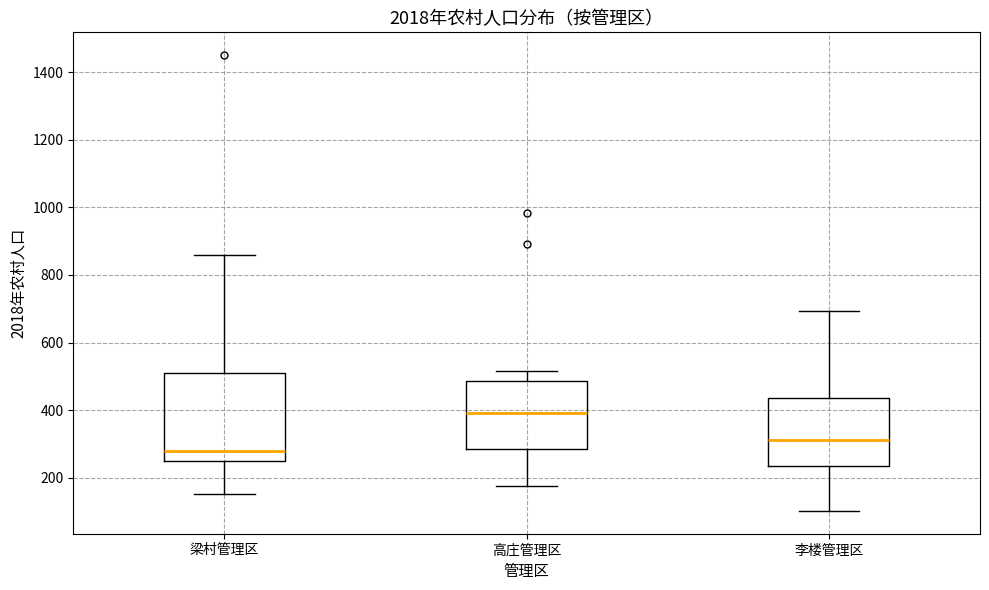

Reading left to right, transcribe this box plot: for each box, give where its median line is, the range the box spans, and where its two whiskers end, as read against the y-axis. The values are not printed on the chart, so give them approximately, as read against the axis.

梁村管理区: median 280, box 240 to 500, whiskers 160 to 860
高庄管理区: median 400, box 280 to 480, whiskers 180 to 520
李楼管理区: median 320, box 240 to 440, whiskers 100 to 700